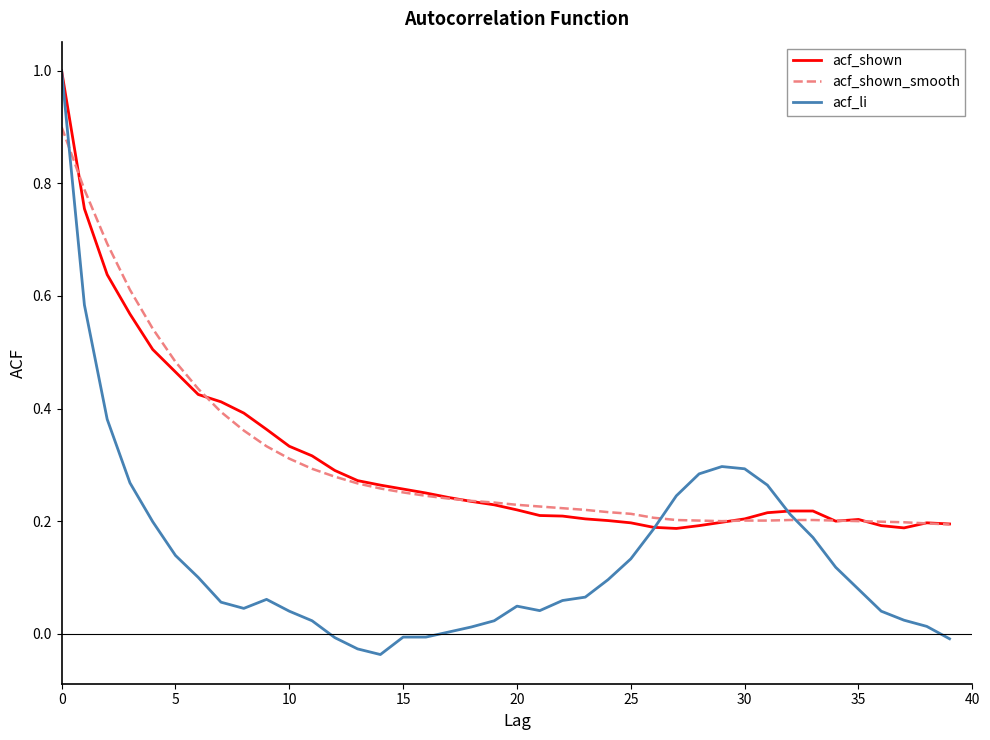

What is the maximum value shown in the chart?

1.0